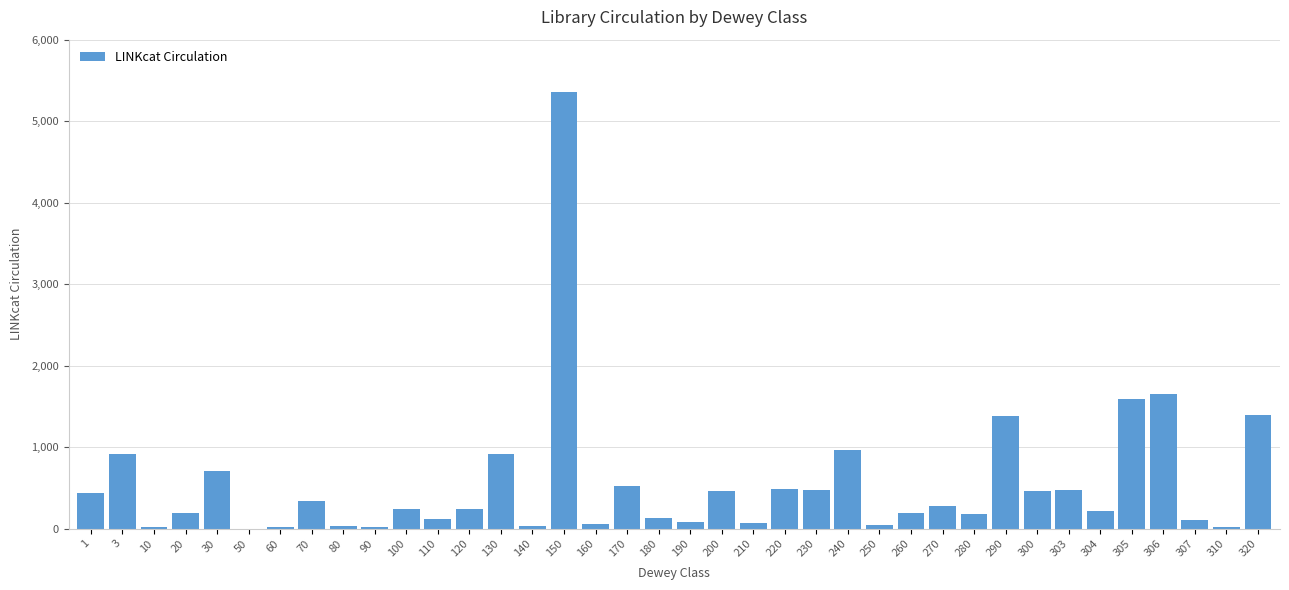

What is the maximum value shown in the chart?

5358